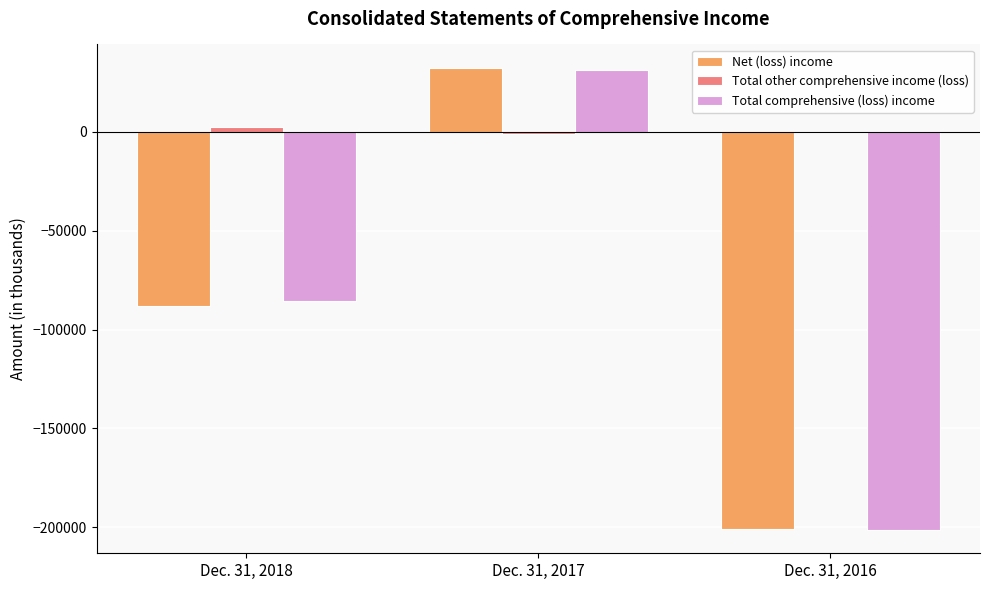

Which category has the highest value across all series?

Dec. 31, 2017